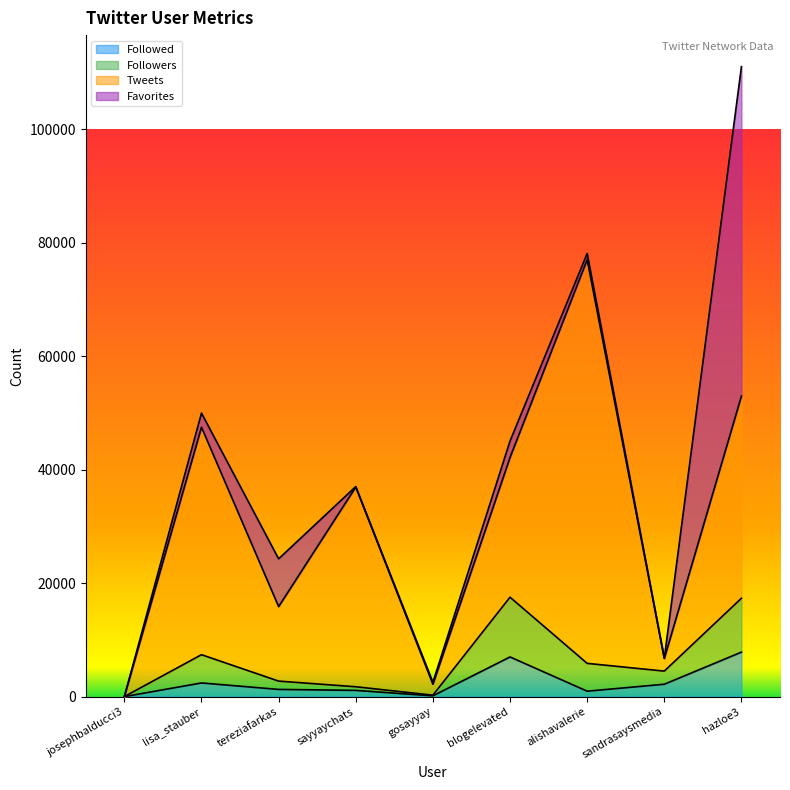

What is the label of the 2nd point from the right?

sandrasaysmedia